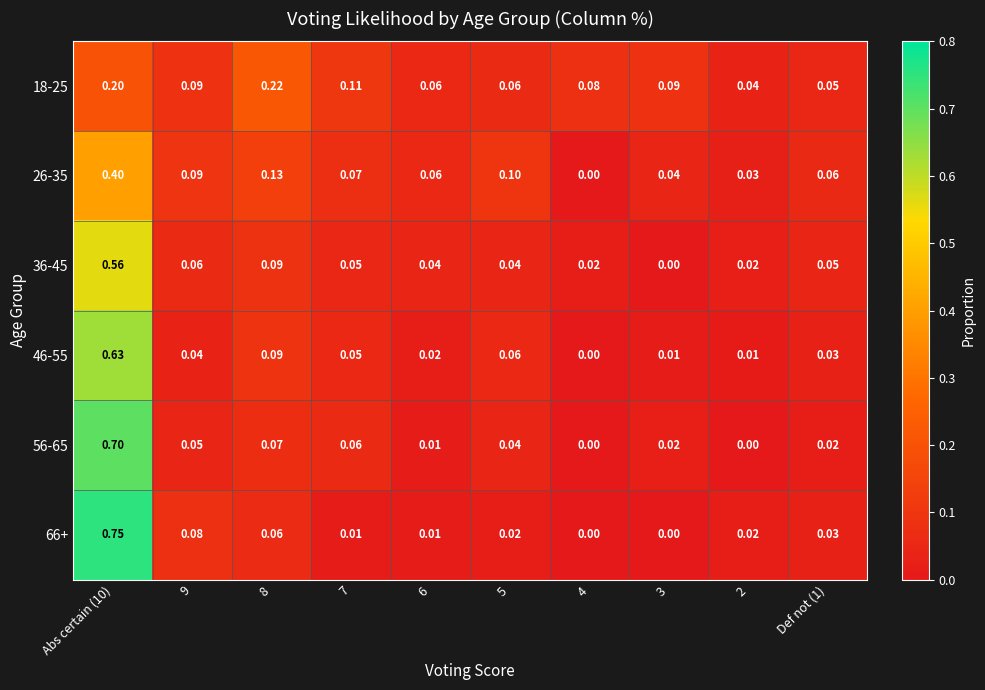

Between 5 and 4, which series saw the biggest shift?

26-35